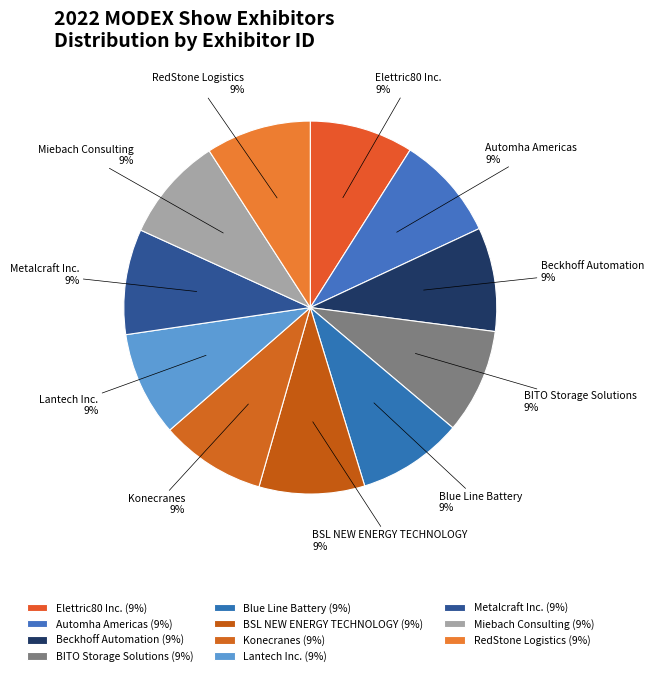

To the nearest percent, what is the combined percentage of RedStone Logistics and Beckhoff Automation?

18%